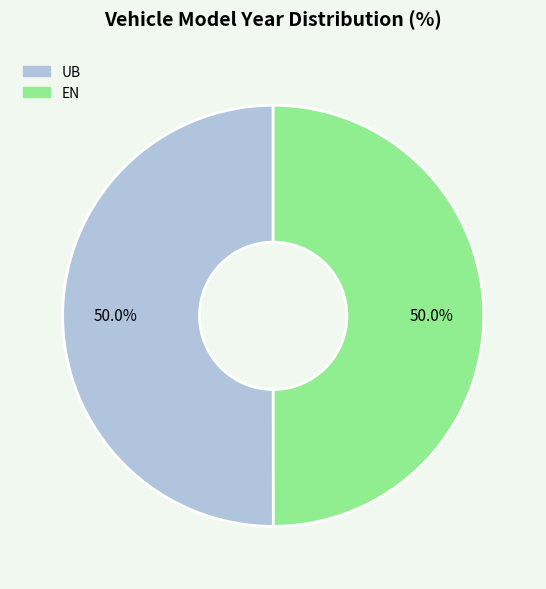

What is the ratio of the value at EN to the value at UB?

1.0